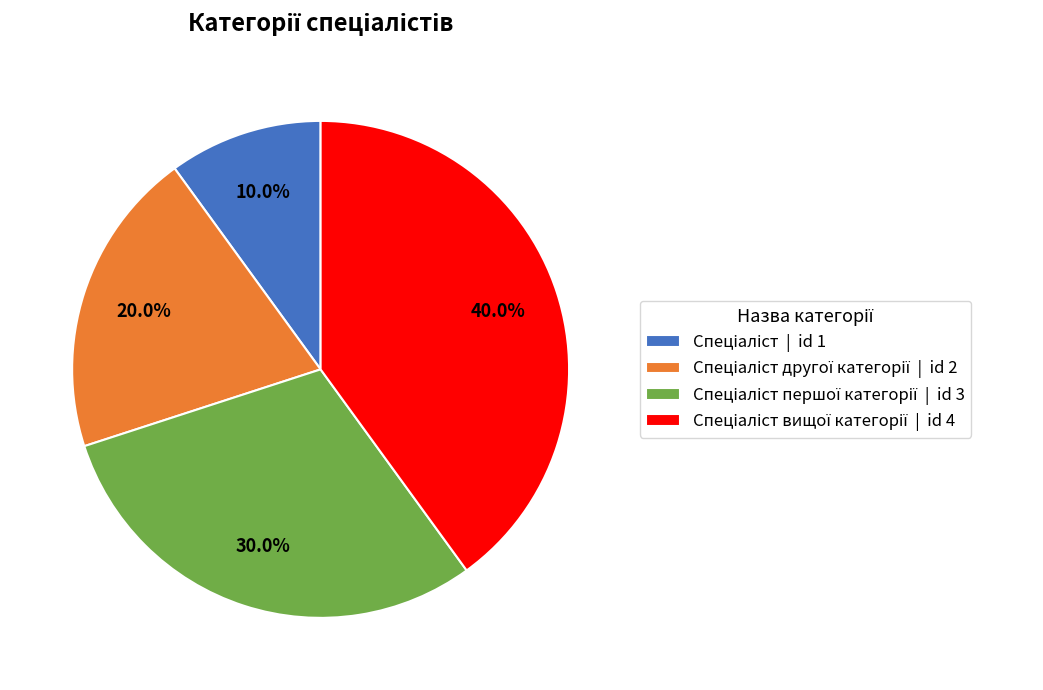

To the nearest percent, what is the difference between the largest and smallest slice percentages?

30%